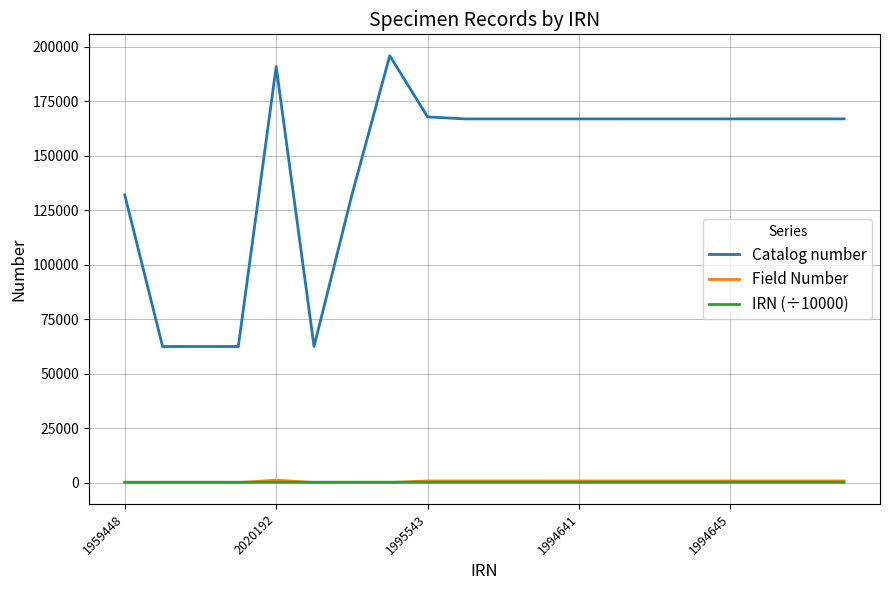

Which series has the largest total across all categories?

Catalog number